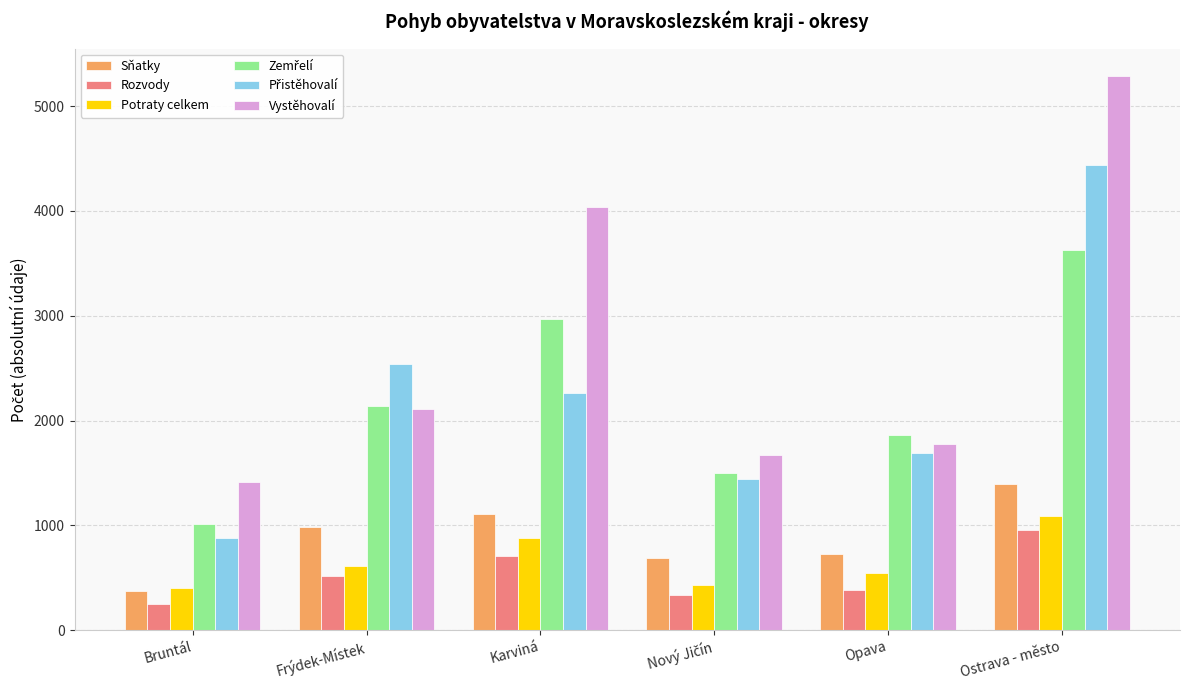

What is the sum of the Vystěhovalí values at Bruntál and Frýdek-Místek?

3520